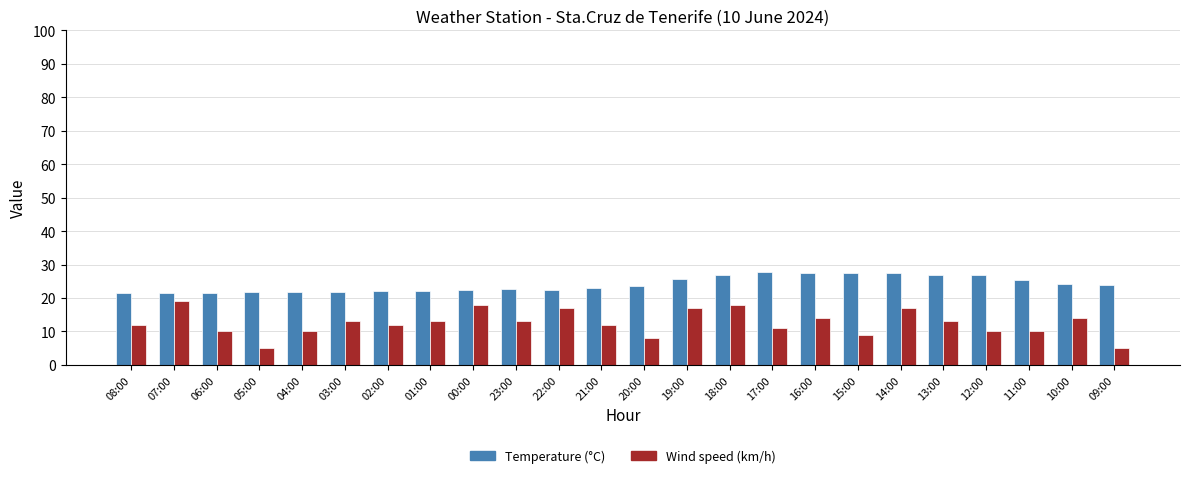

What is the spread (max minus min) of values at 06:00?

11.5